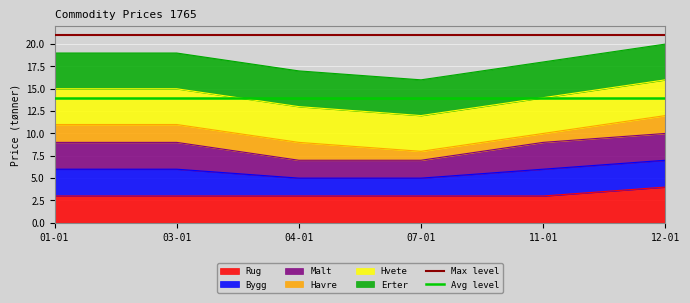

What position from the left is 03-01?

2